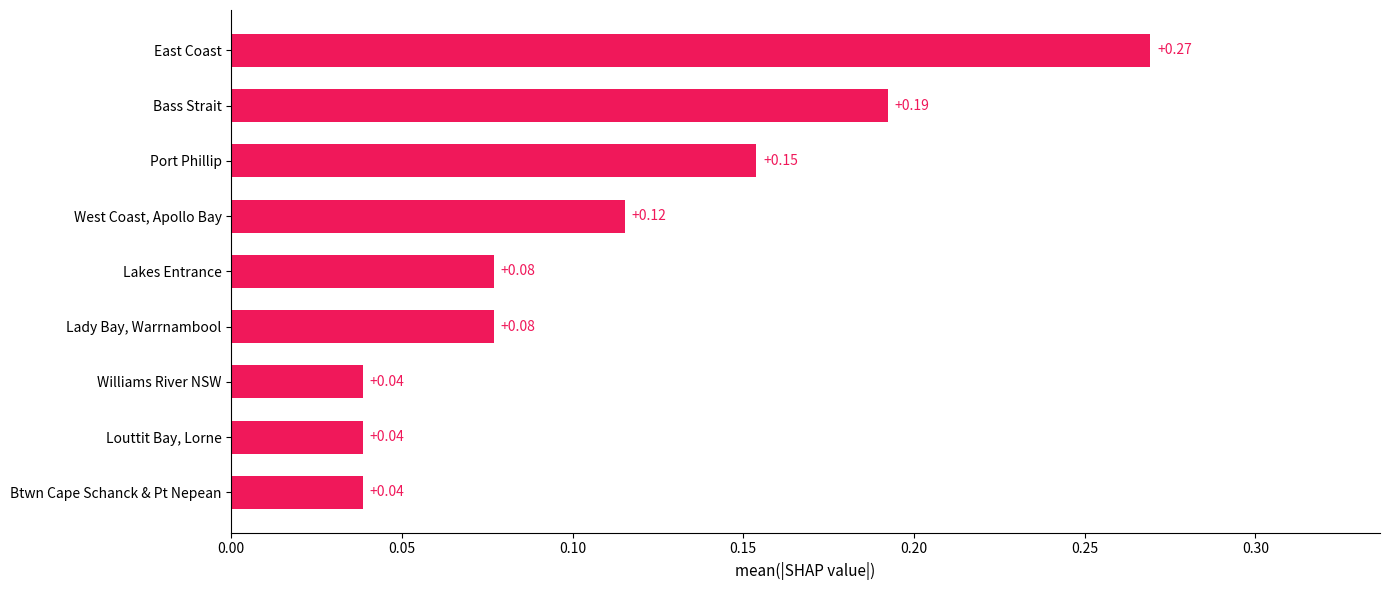

What is the sum of all values?

1.0